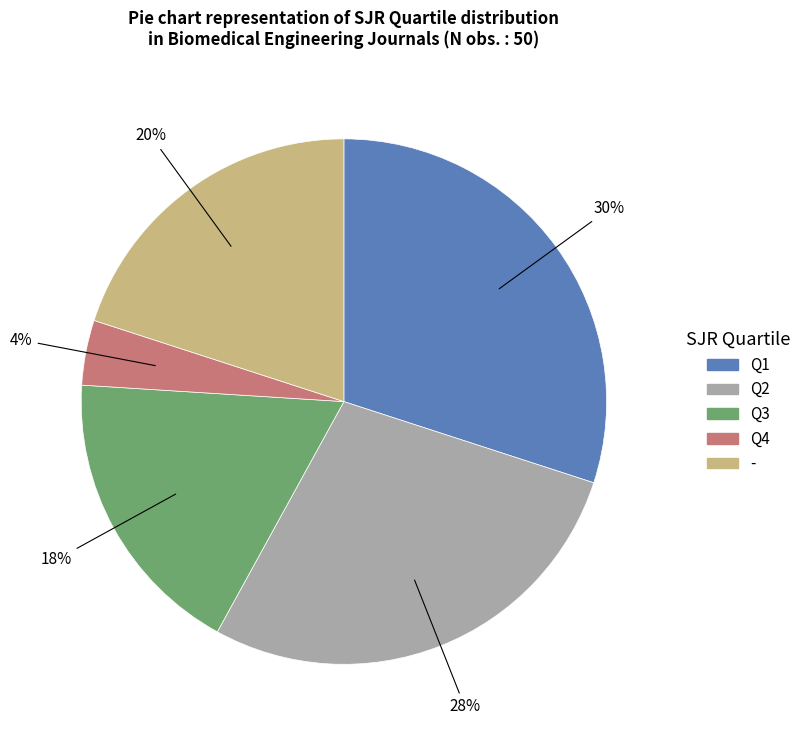

Is the sum of Q1 and Q3 greater than half?

No